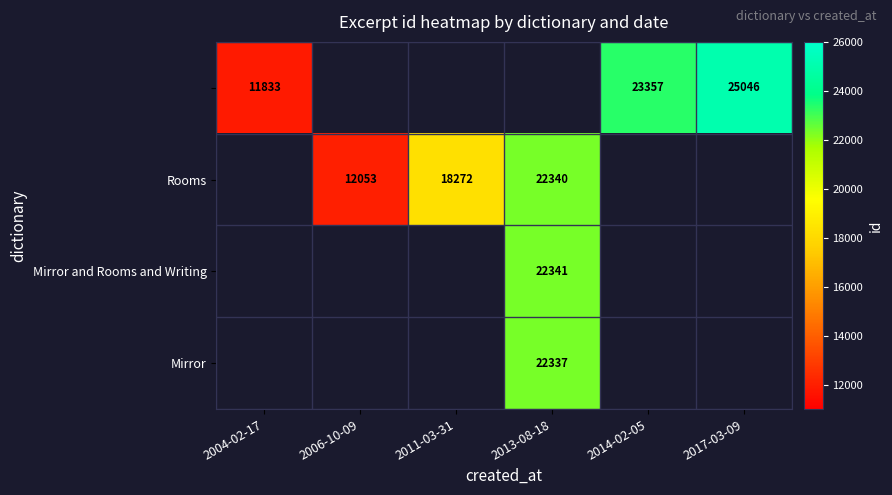

True or false: Rooms has a value of 29407 at 2011-03-31.

False